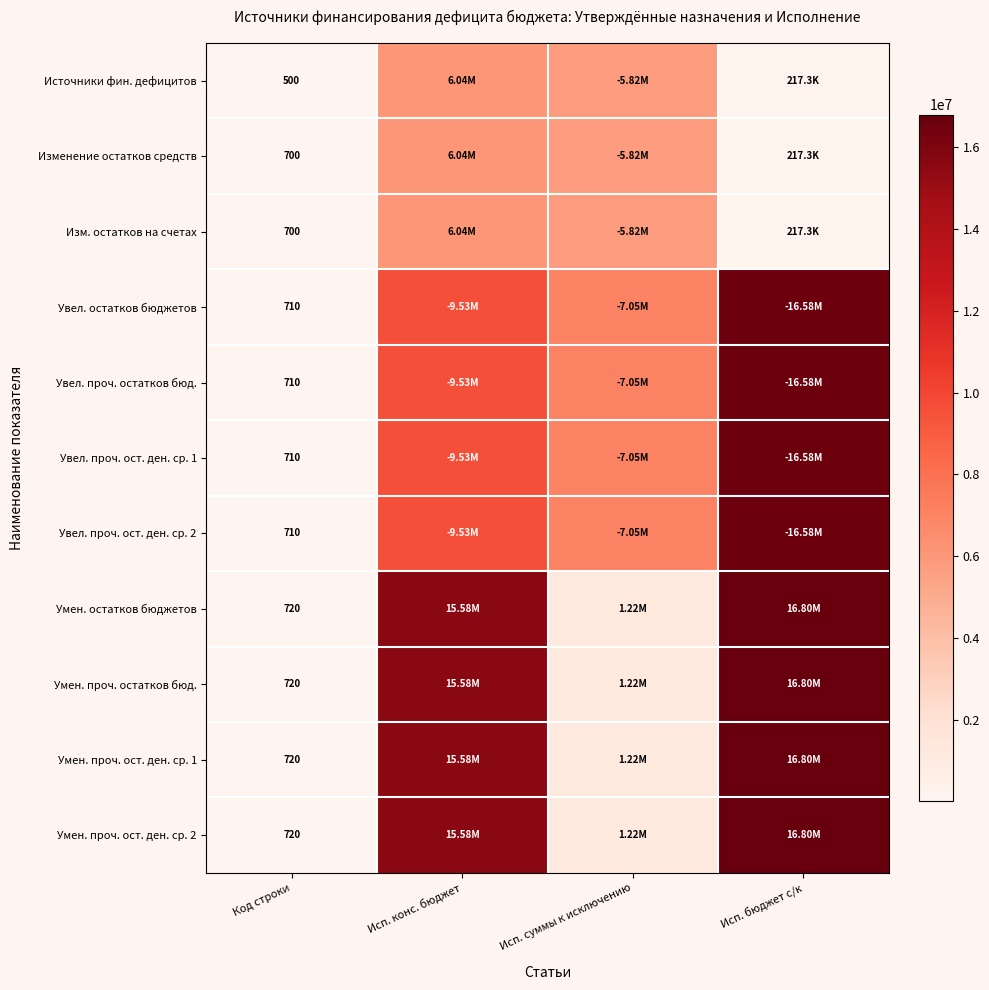

At which label does Умен. проч. ост. ден. ср. 2 first exceed 15576947?

Исп. конс. бюджет